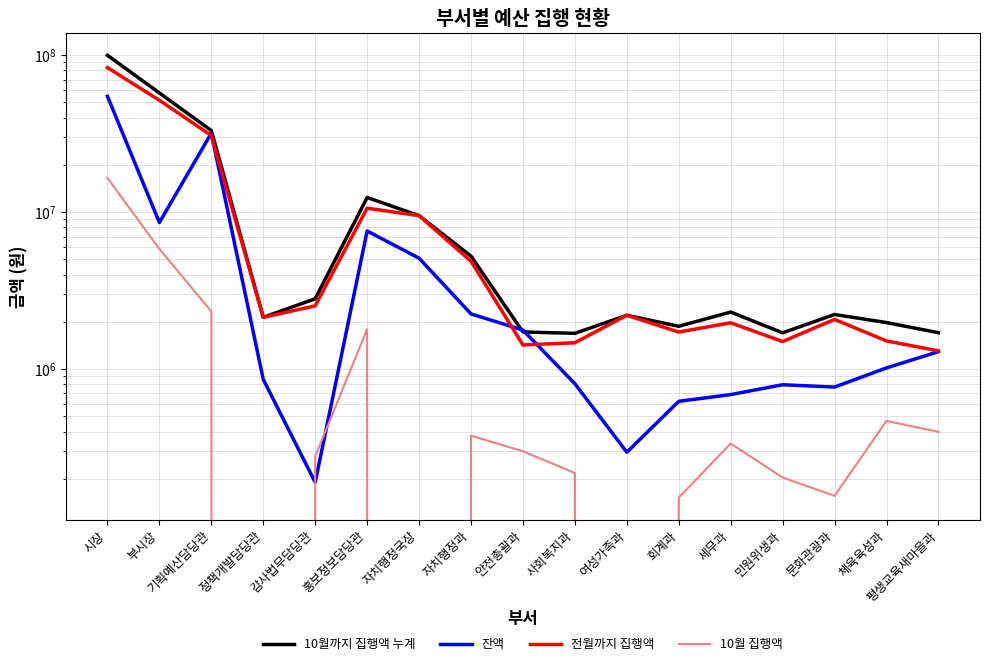

Which series has the largest total across all categories?

10월까지 집행액 누계